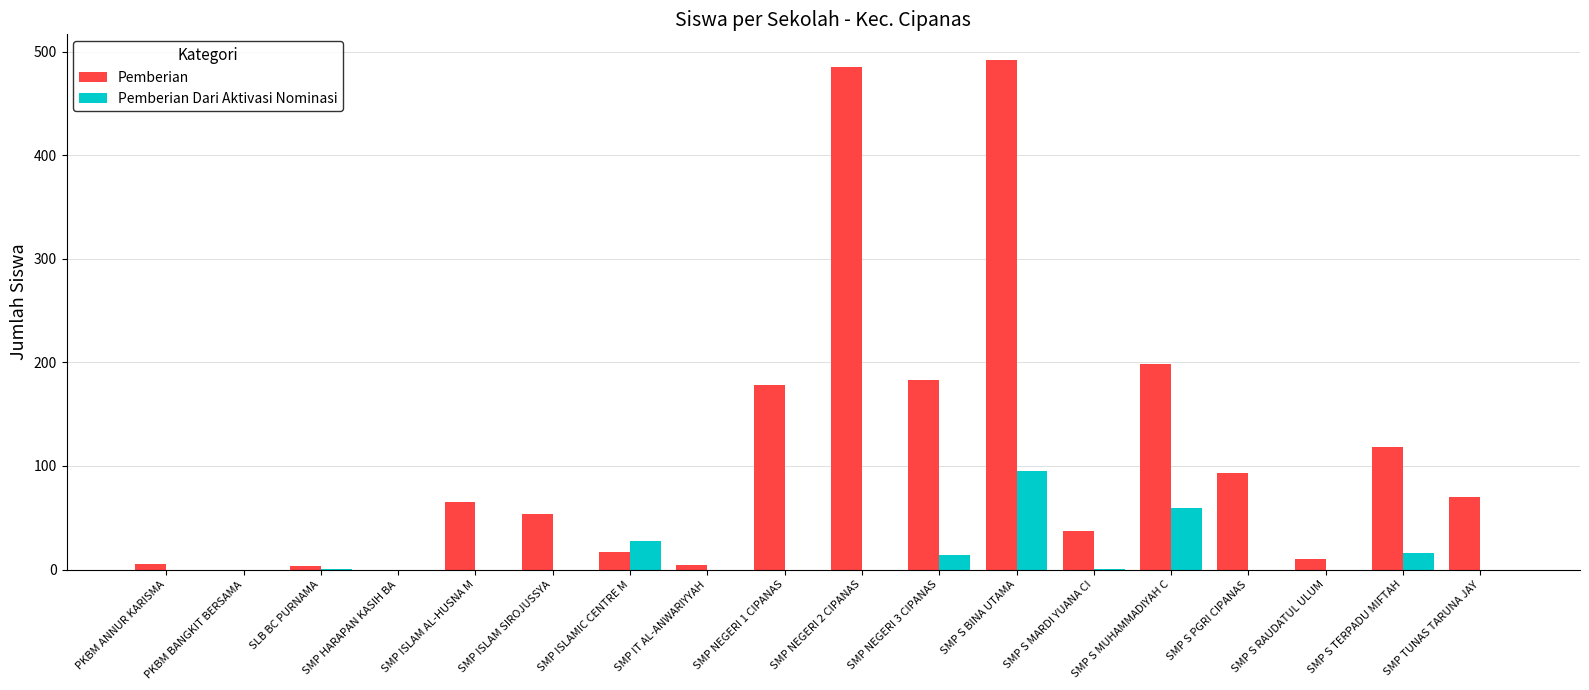

What is the total value across all series at SMP ISLAM SIROJUSSYA?

54